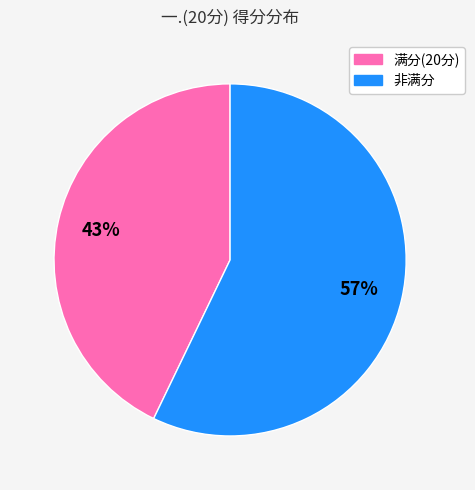

Is there a majority slice in this chart?

Yes